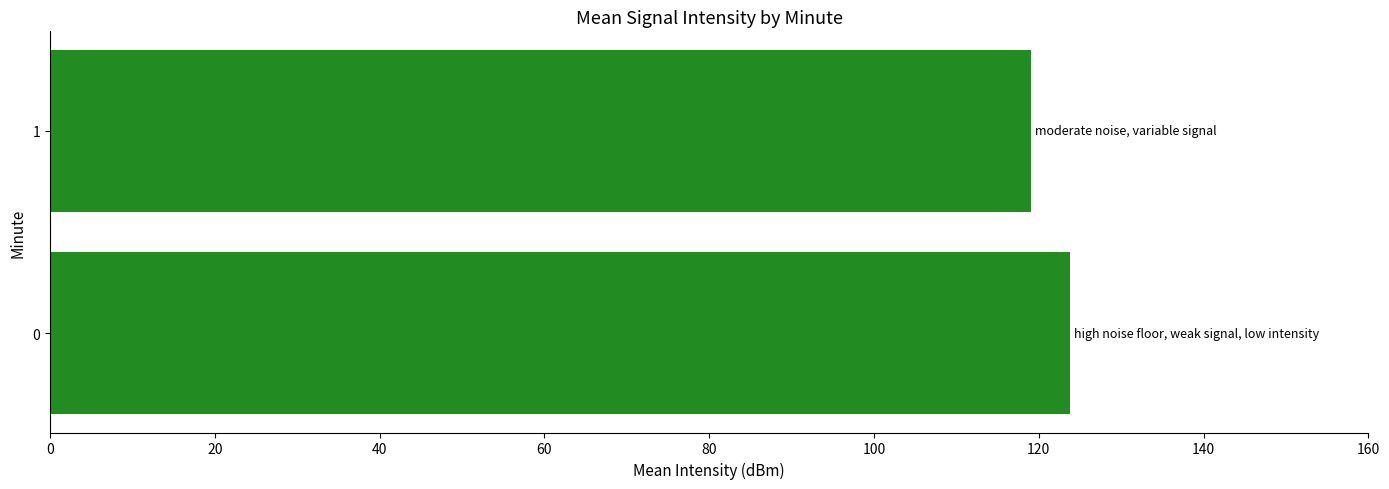

What is the difference between the values at 0 and 1?

4.7